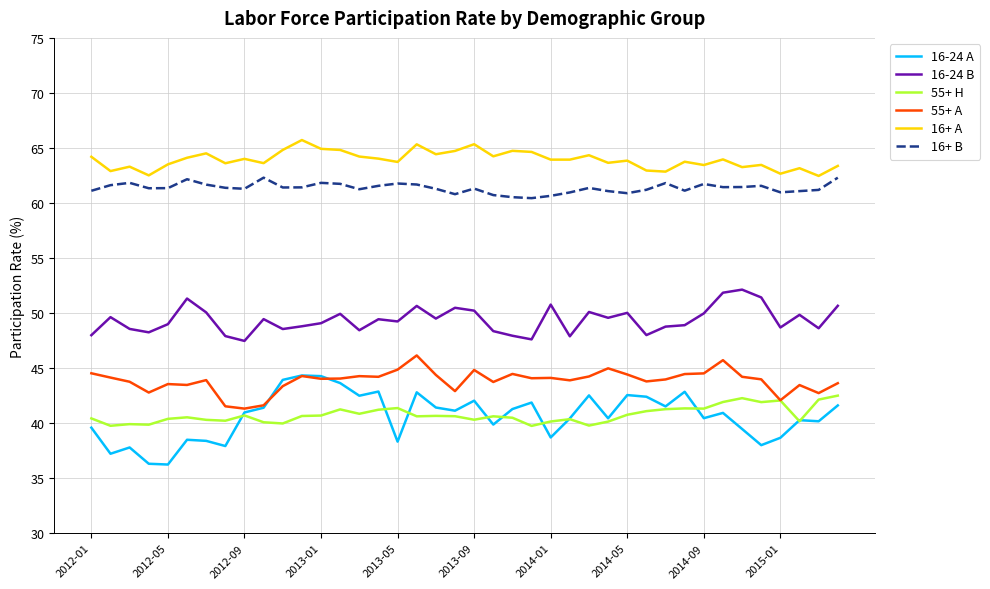

What is the greatest value displayed?

65.7